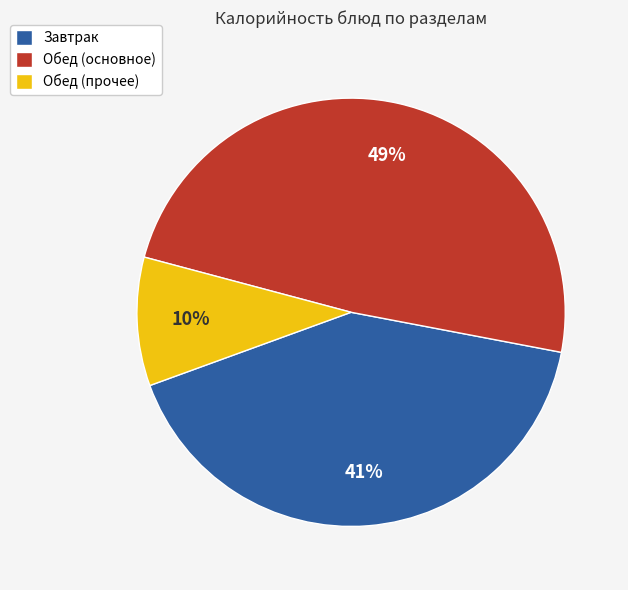

Is there any slice that represents more than half of the pie?

No